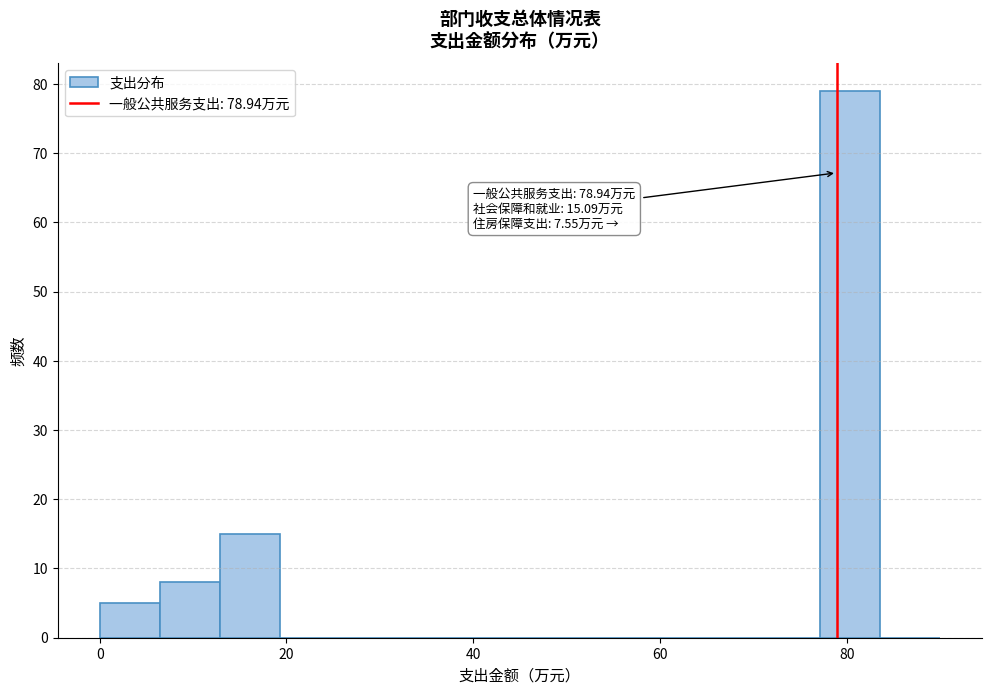

Around what value on the x-axis is the tallest bar? Give the approximate position of its centre, as read against the axis.

80